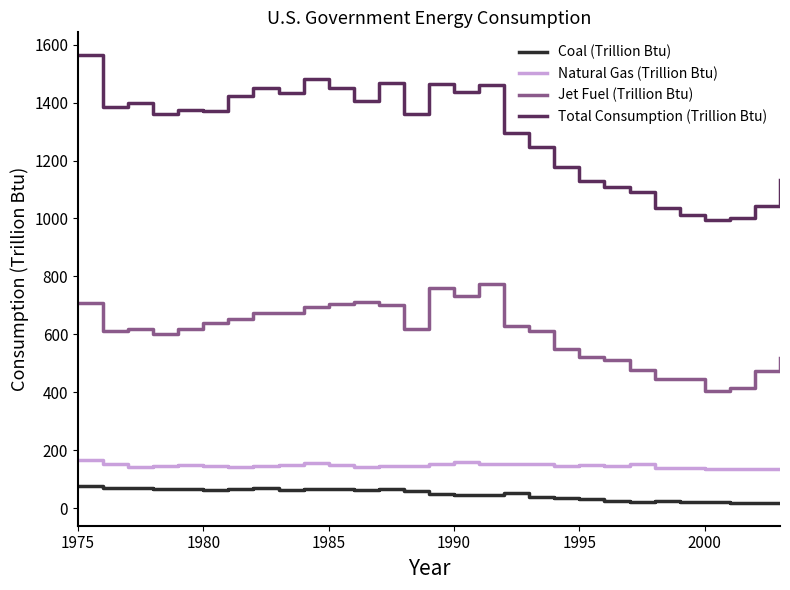

True or false: Jet Fuel (Trillion Btu) and Natural Gas (Trillion Btu) intersect in this chart.

False